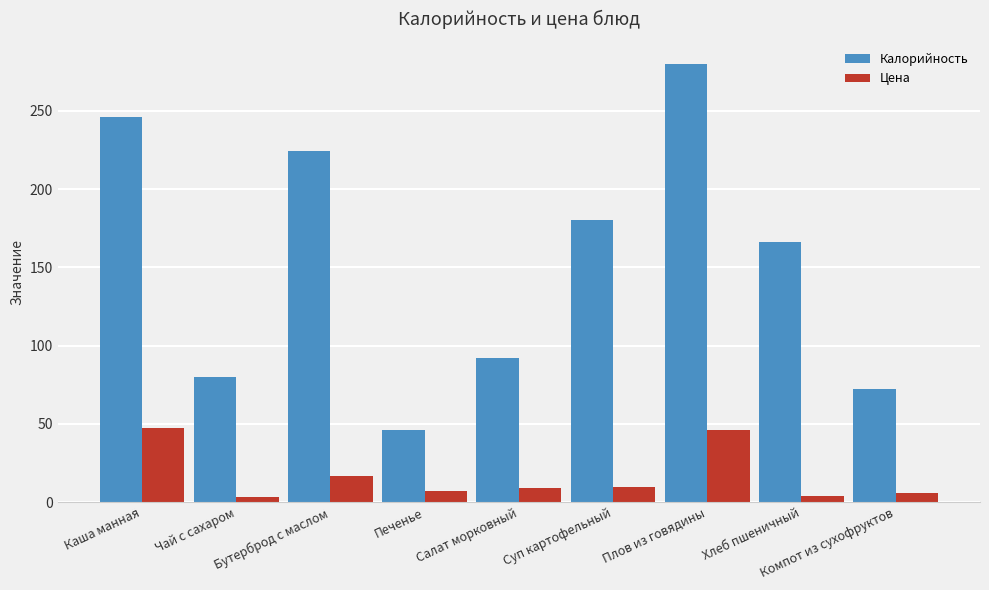

Rank the series by their average value, from highest to lowest.

Калорийность, Цена